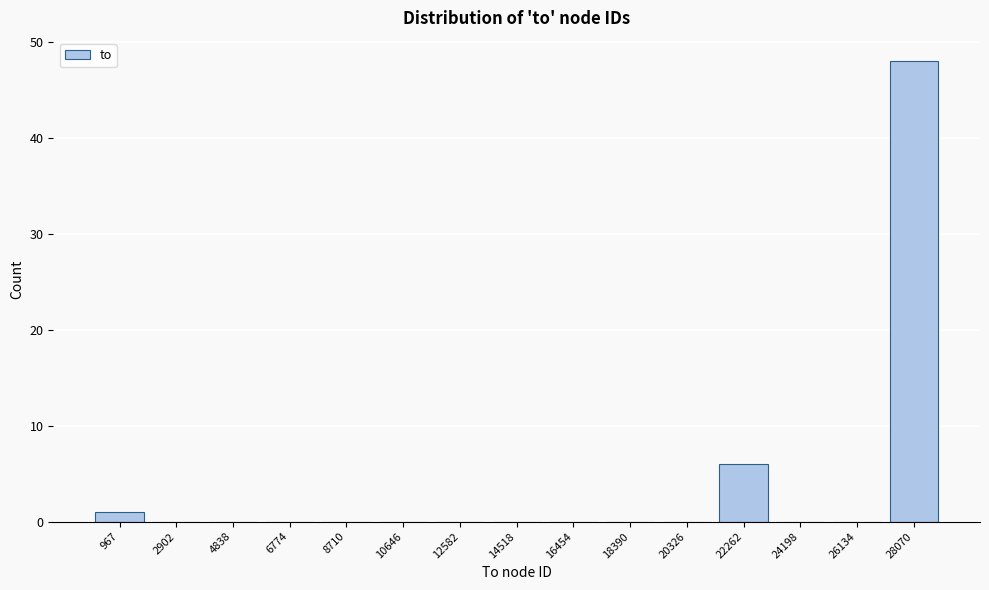

Reading left to right, what are all the values shown in this chart?

967=1	2902=0	4838=0	6774=0	8710=0	10646=0	12582=0	14518=0	16454=0	18390=0	20326=0	22262=6	24198=0	26134=0	28070=48